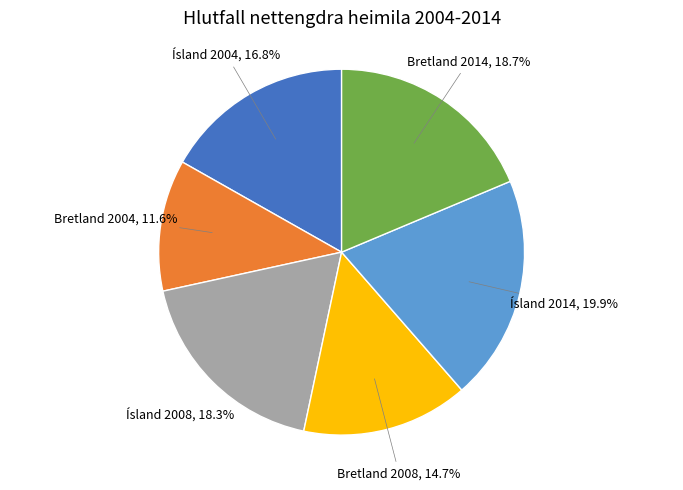

Does any single category account for the majority?

No